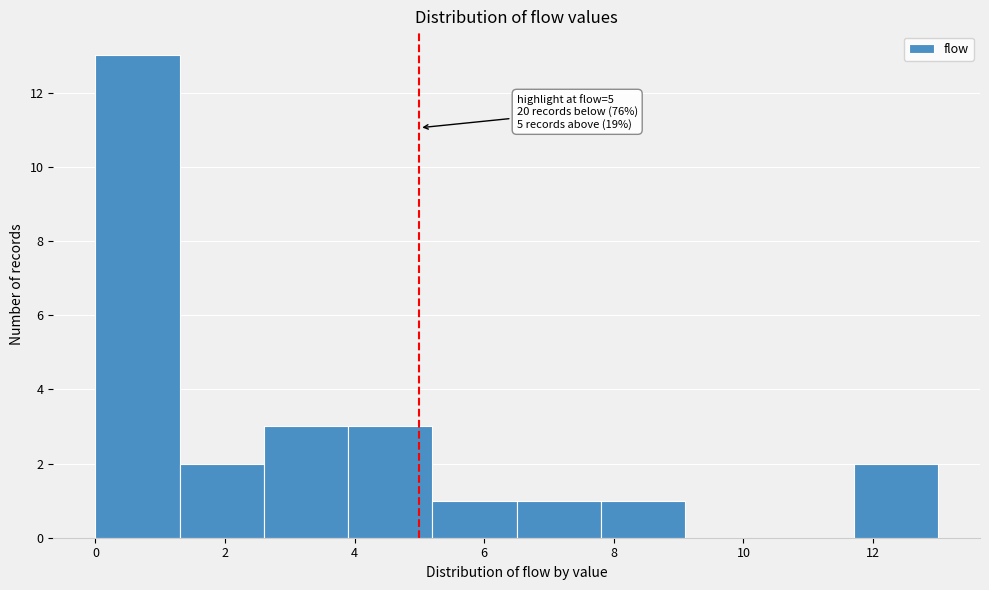

Over which range of the x-axis is the bar tallest?

0.0 to 1.3